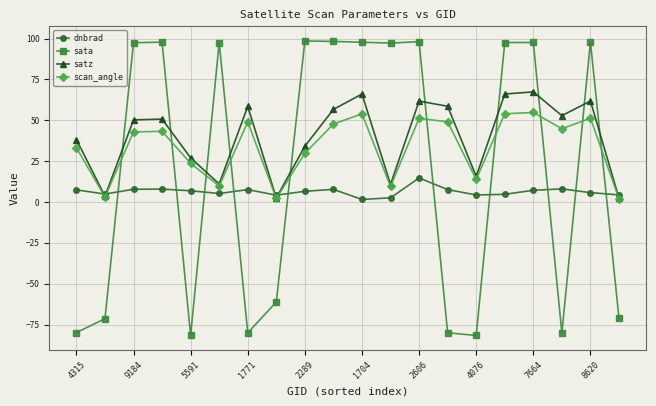

What is the maximum value for dnbrad?

14.7